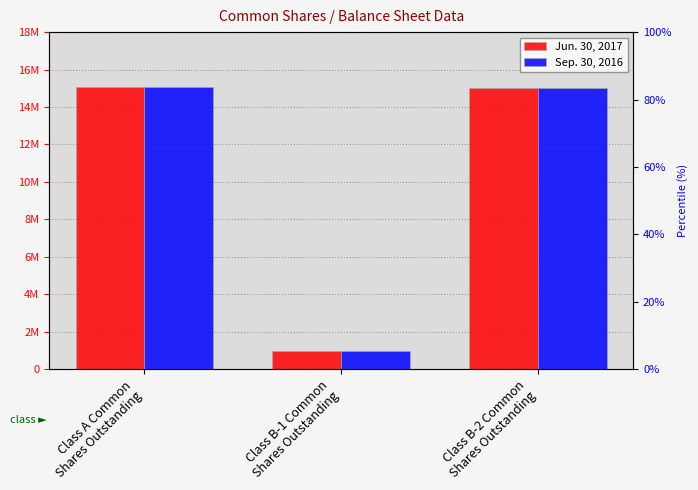

List the series in order of their overall mean, highest first.

Jun. 30, 2017, Sep. 30, 2016